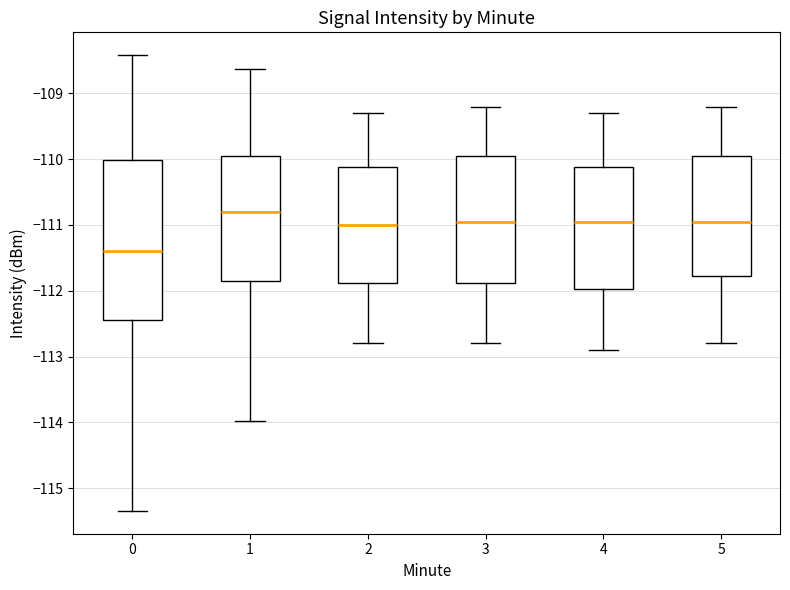

Comparing the boxes themselves (not the whiskers), which one is the tallest?

0